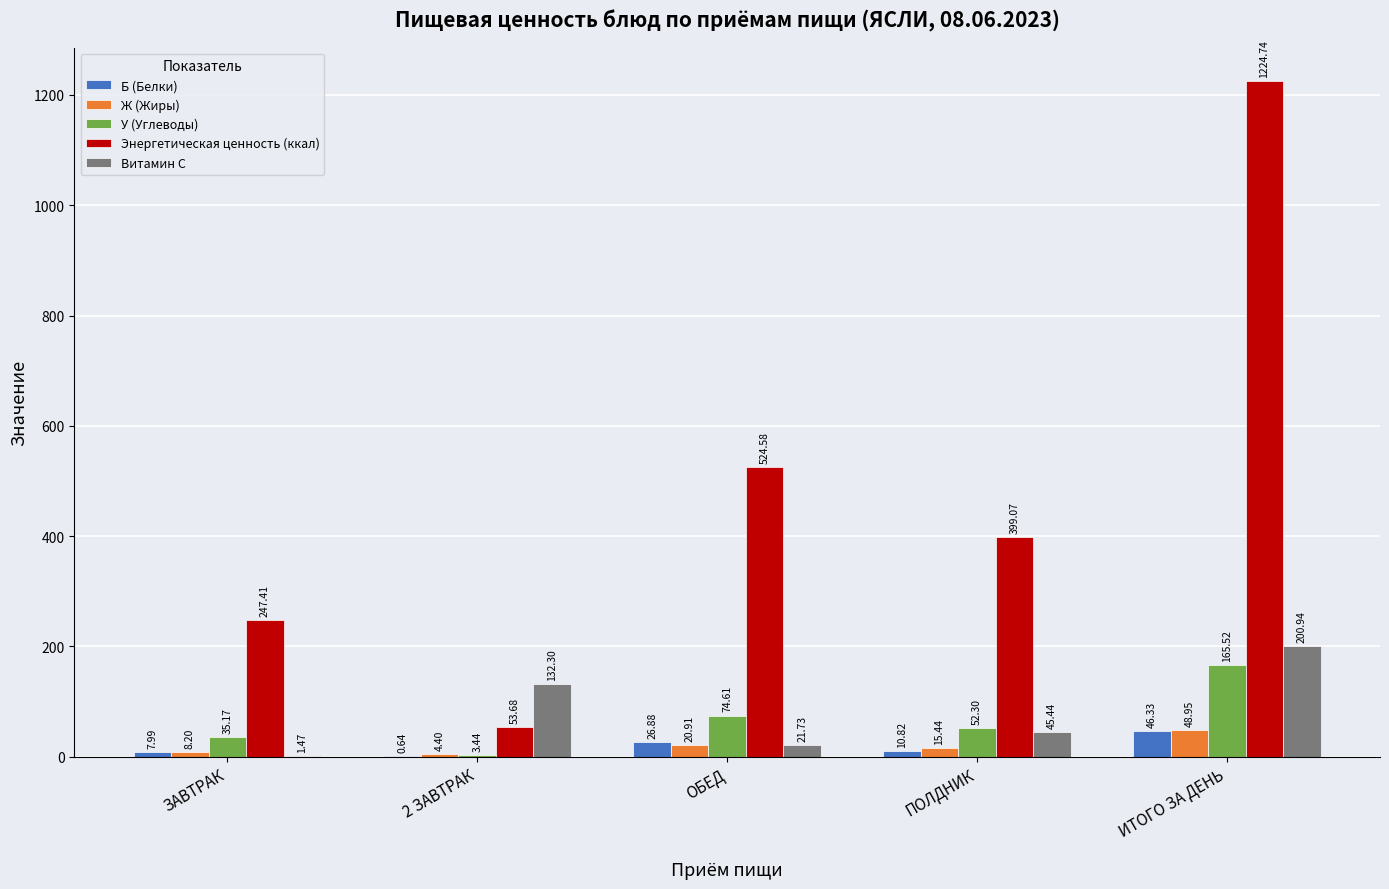

What is the total value across all series at ЗАВТРАК?

300.2